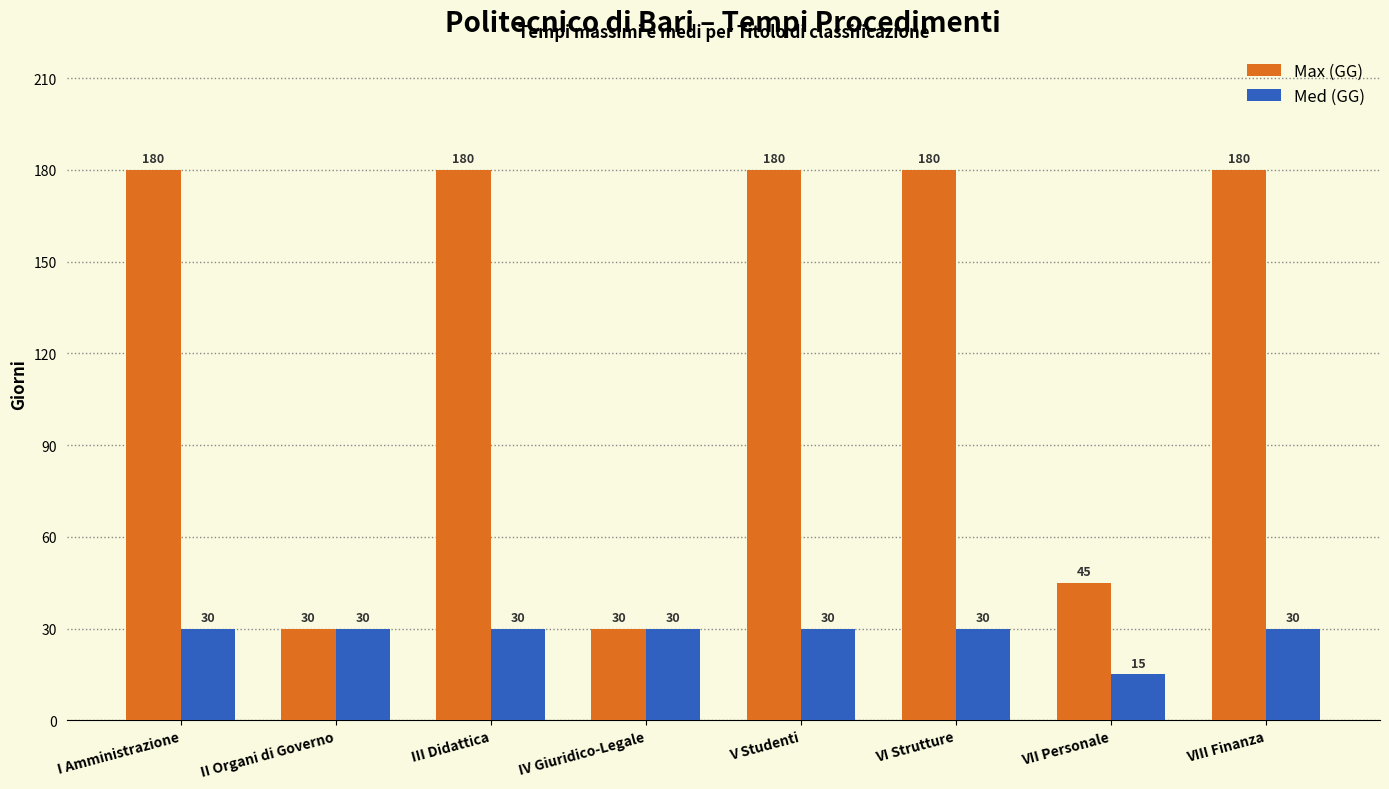

Which series has the largest range (max minus min)?

Max (GG)